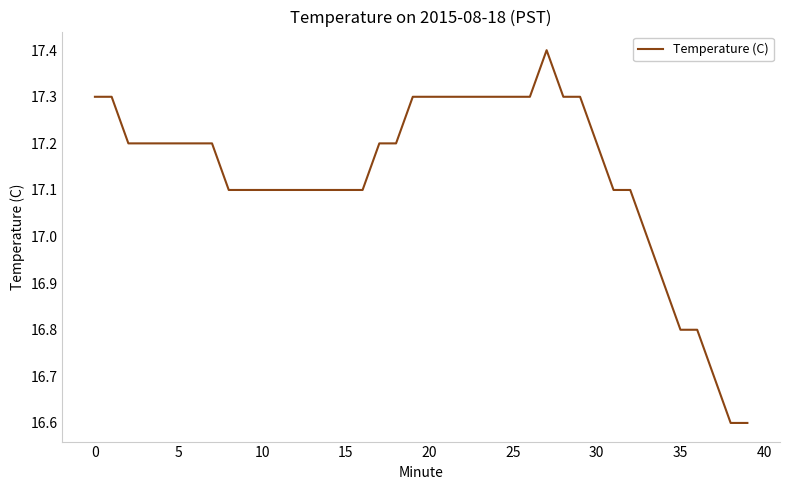

Is this an area chart (filled region under the line)?

No